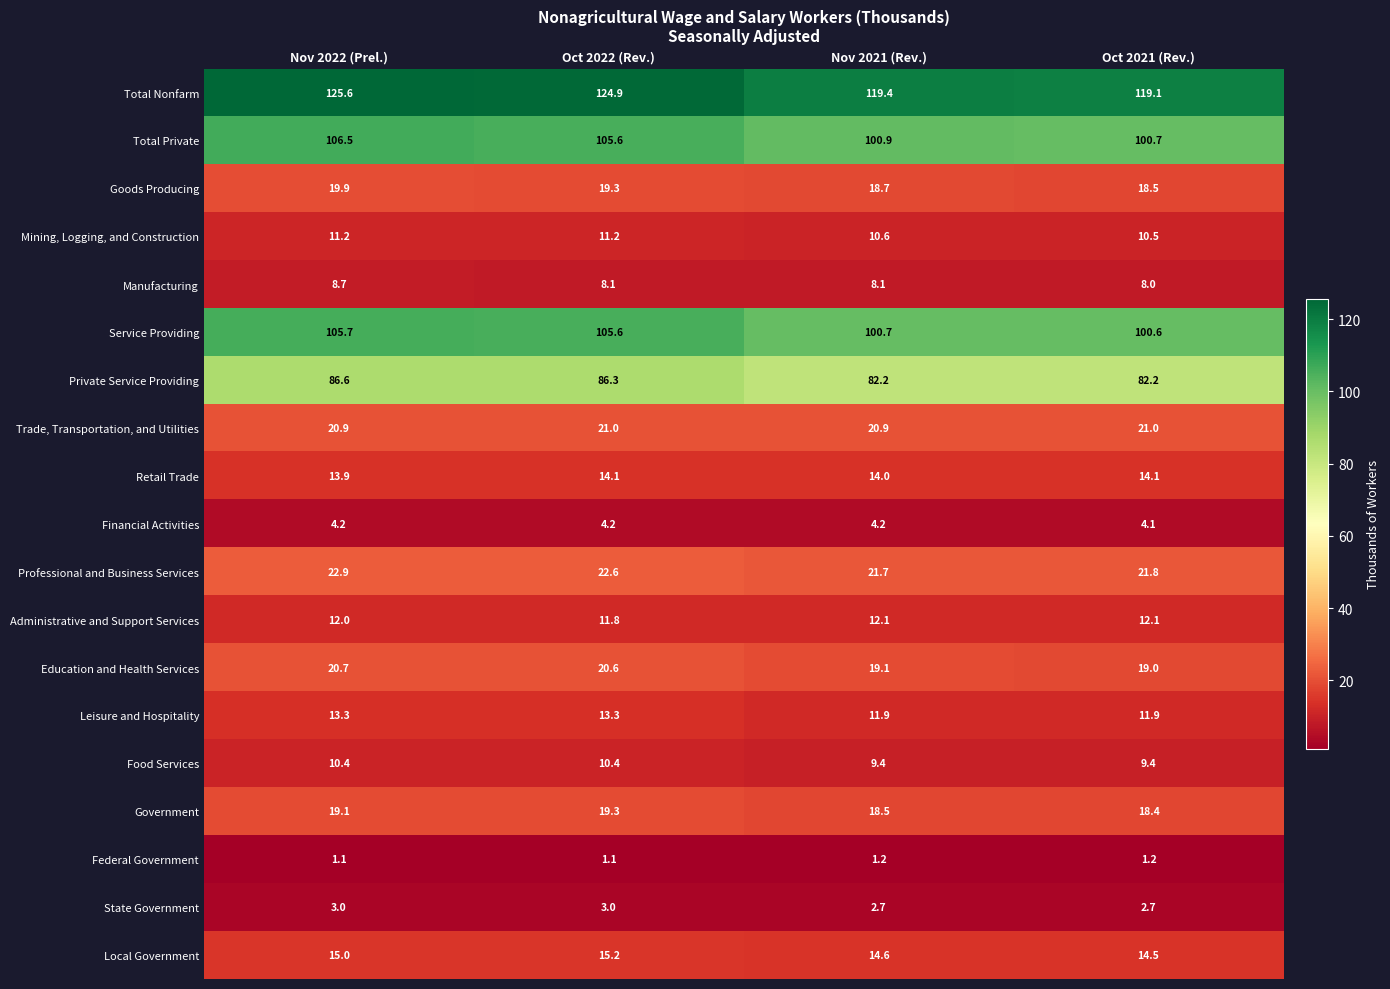

What is the minimum value for Professional and Business Services?

21.7